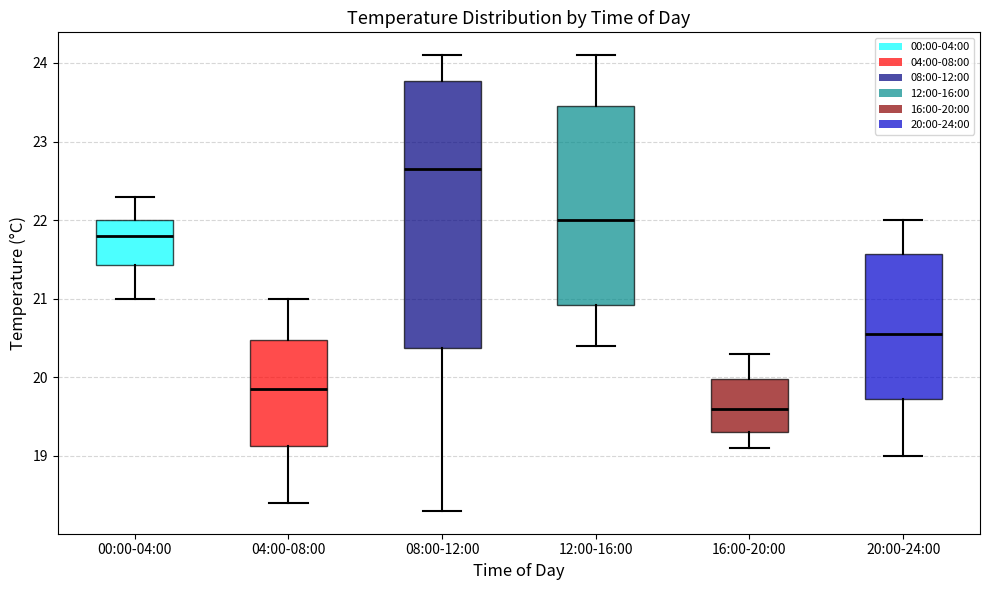

Which box has the lowest median line?

16:00-20:00